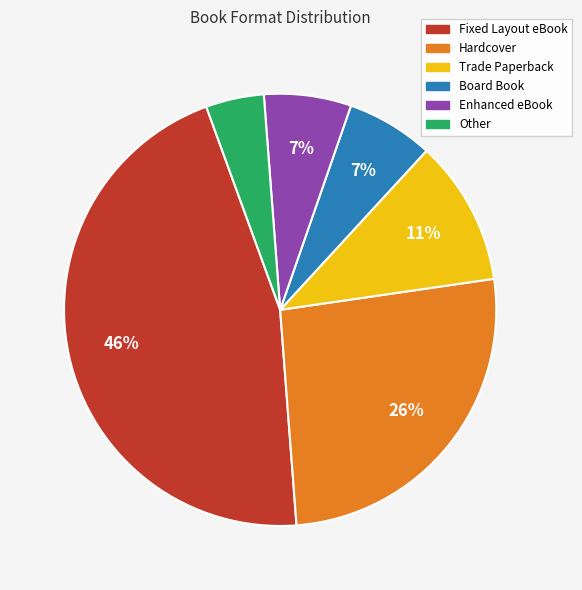

Is it true that Hardcover is 34% of the pie?

False